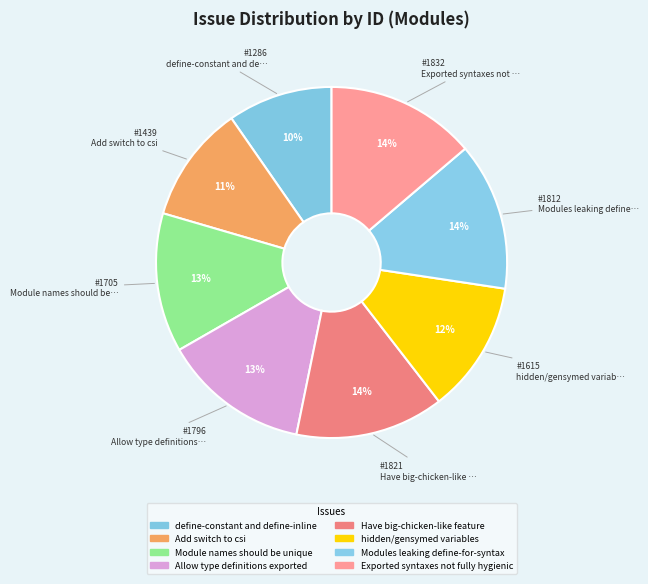

What portion of the pie excludes hidden/gensymed variables?

87.9%